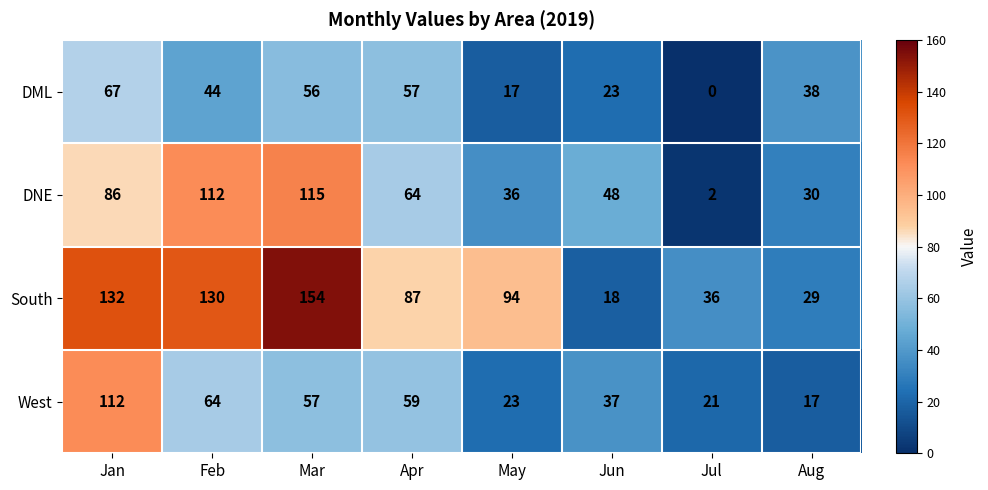

What is the spread (max minus min) of values at Apr?

30